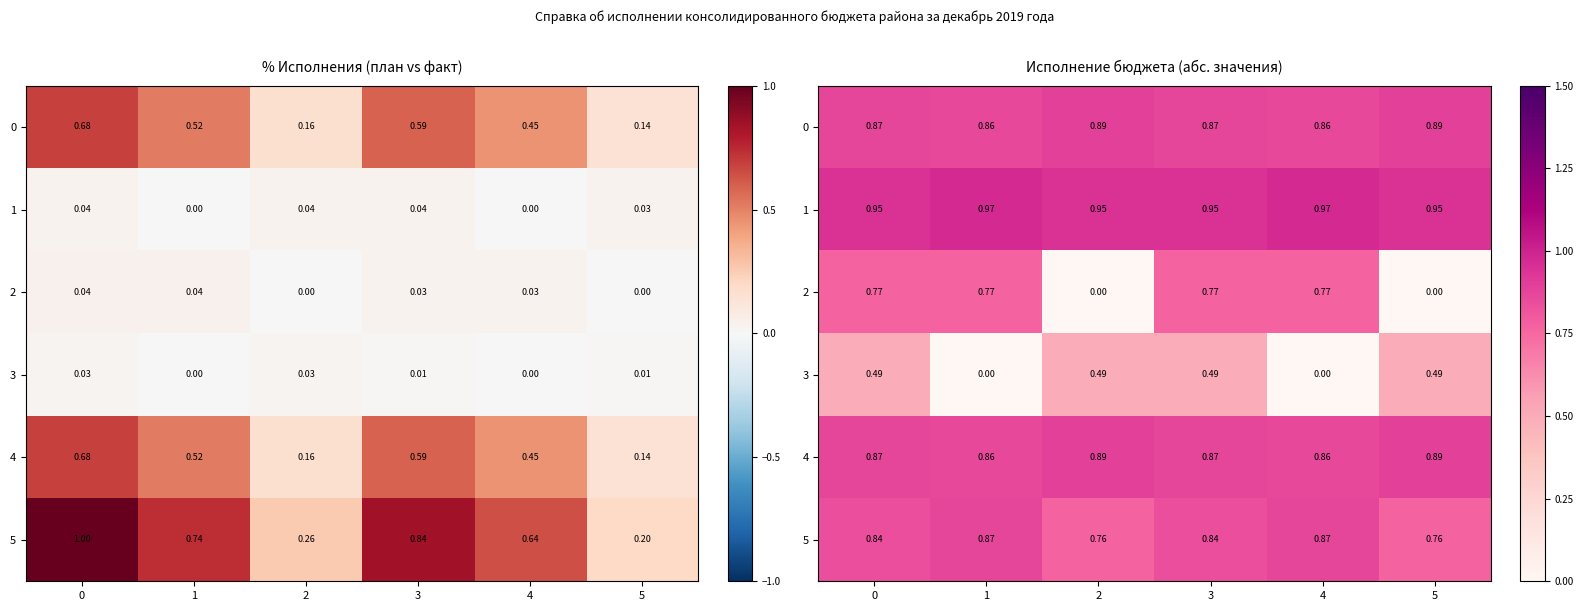

List the labels in order of 1 value, largest first.

1, 4, 0, 3, 2, 5